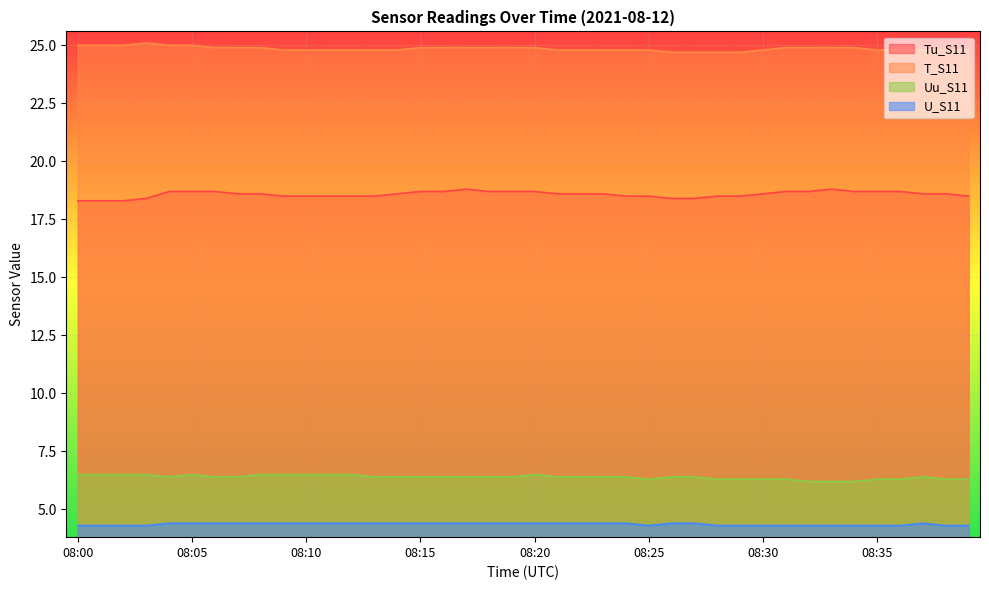

List the series in order of their peak value, lowest first.

U_S11, Uu_S11, Tu_S11, T_S11